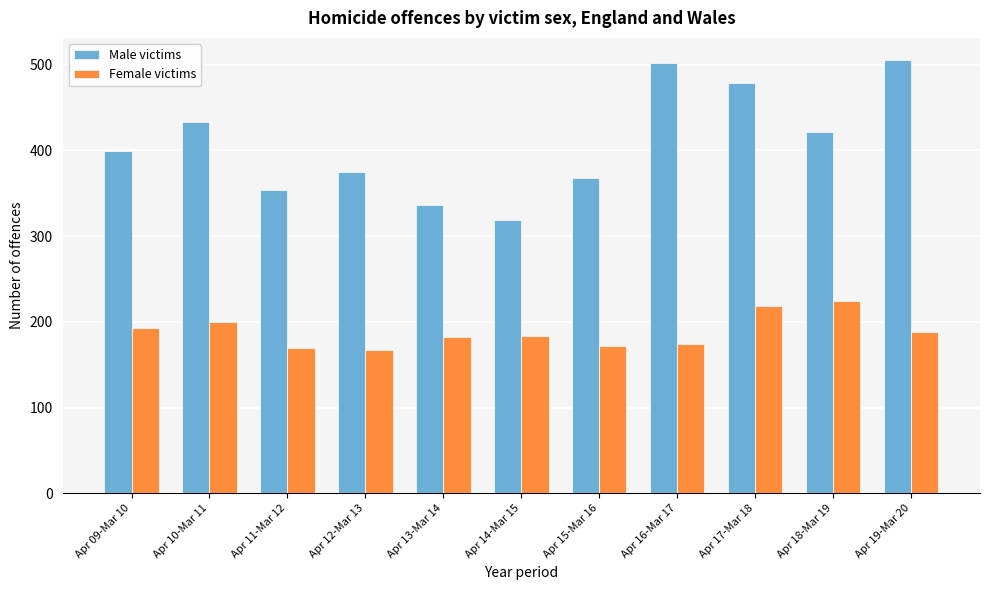

Is the value of Female victims at Apr 14-Mar 15 greater than the value of Male victims at Apr 15-Mar 16?

No